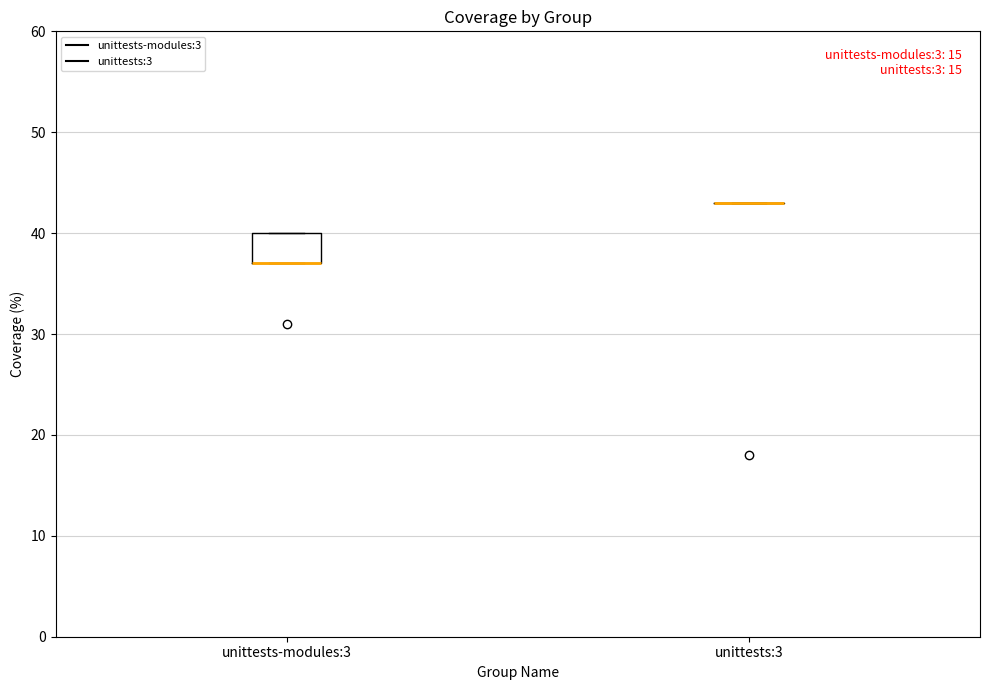

Reading left to right, transcribe this box plot: for each box, give where its median line is, the range the box spans, and where its two whiskers end, as read against the y-axis. The values are not printed on the chart, so give them approximately, as read against the axis.

unittests-modules:3: median 37 (drawn on the box's lower edge), box 37 to 40, whiskers 37 to 40
unittests:3: box collapsed to a line at 43, whiskers 43 to 43